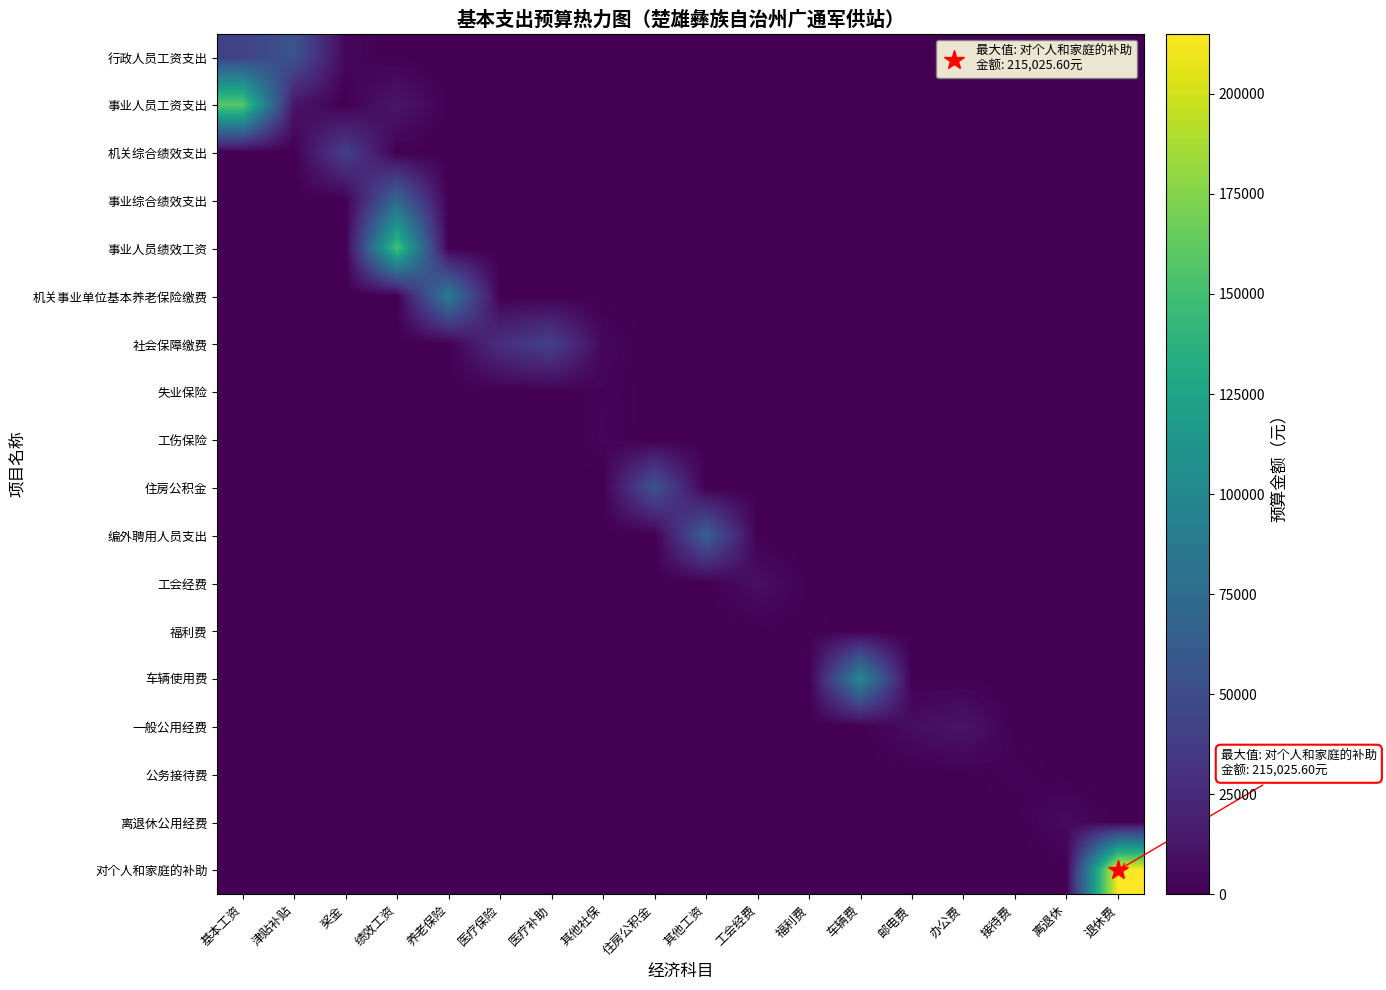

Which series has the largest range (max minus min)?

对个人和家庭的补助